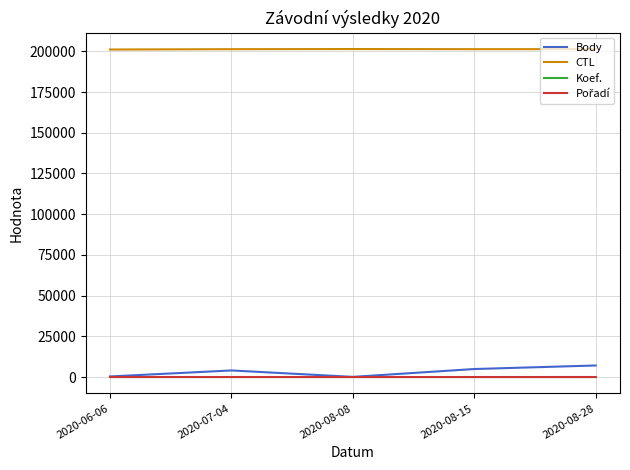

The value of Koef. at 2020-06-06 is 1. True or false?

True